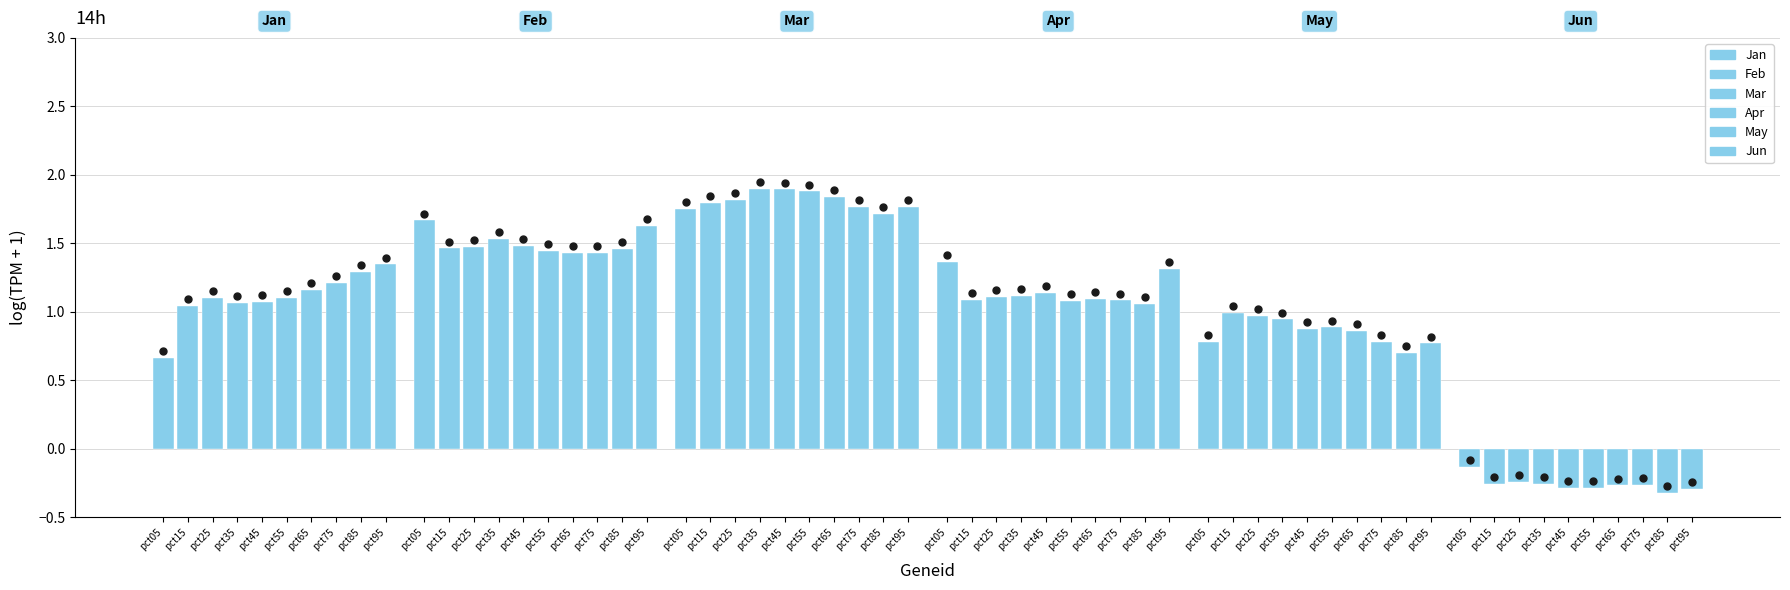

Is the value of May at pct35 greater than the value of Mar at pct05?

No